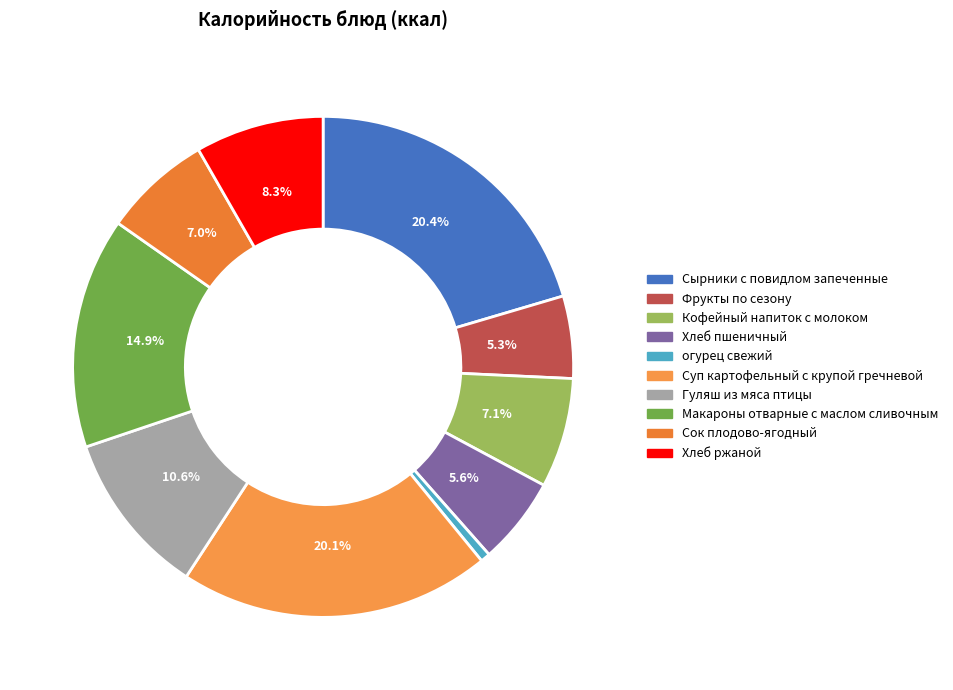

What is the change in value from Кофейный напиток с молоком to Хлеб ржаной?

+15.0